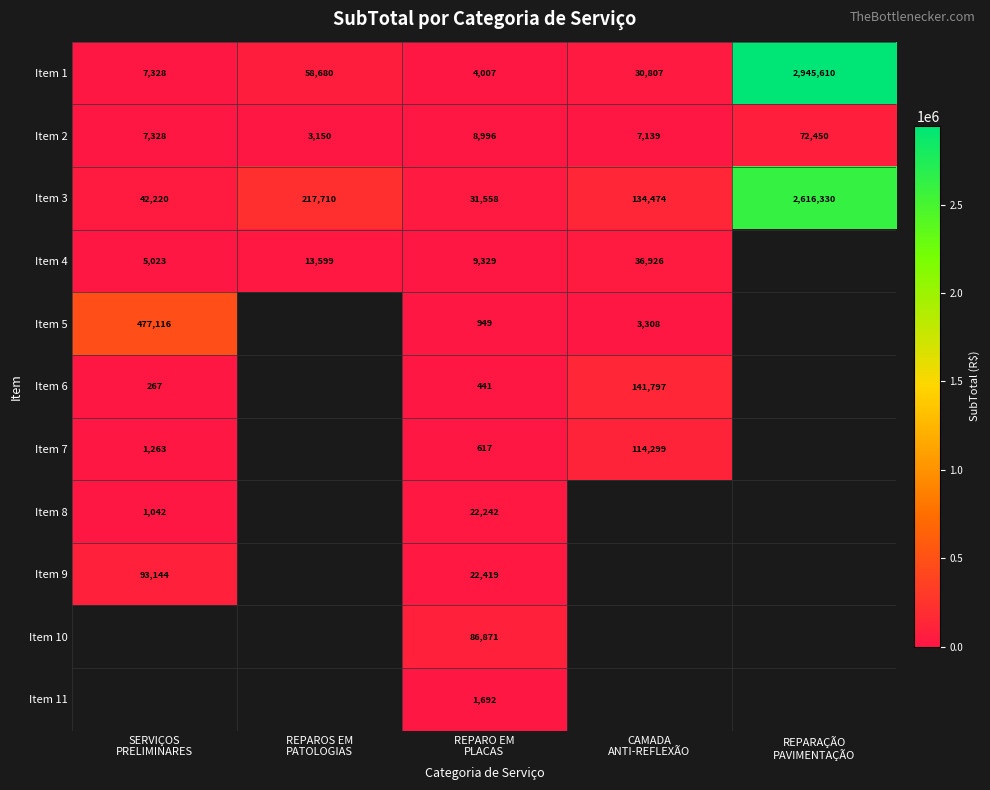

How many series are shown in this chart?

11